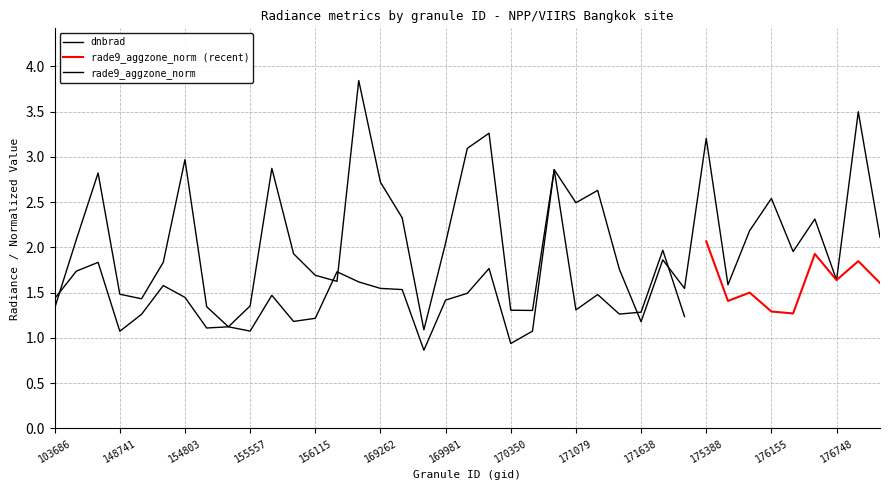

Reading left to right, list all the values displayed in this chart.

1.3	2.1	2.8	1.5	1.4	1.8	3.0	1.3	1.1	1.4	2.9	1.9	1.7	1.6	3.8	2.7	2.3	1.1	2.0	3.1	3.3	1.3	1.3	2.9	2.5	2.6	1.8	1.2	1.9	1.5	3.2	1.6	2.2	2.5	2.0	2.3	1.6	3.5	2.1